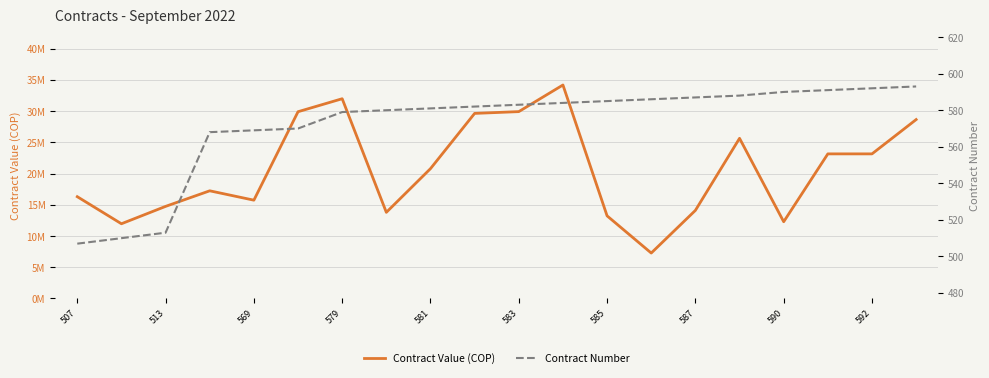

What is the maximum value for Contract Number?

593